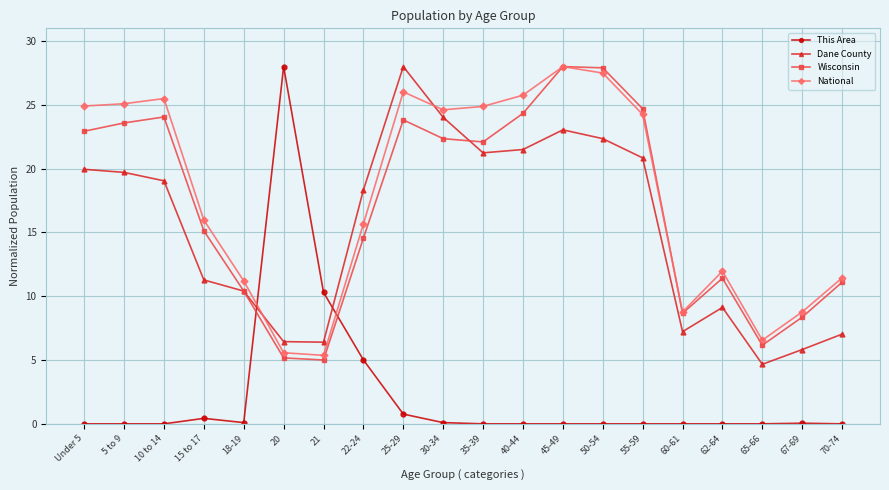

How many data points in National are above 24?

10